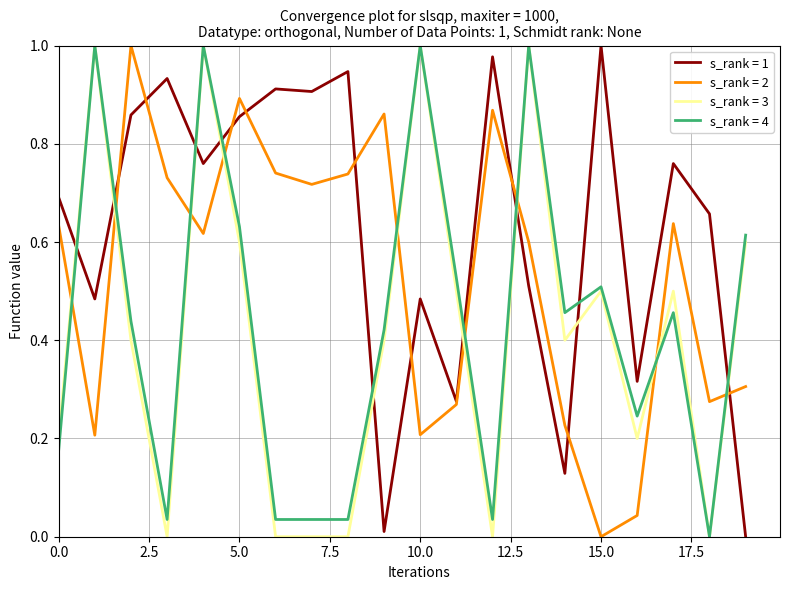

True or false: s_rank = 1 and s_rank = 3 intersect in this chart.

True